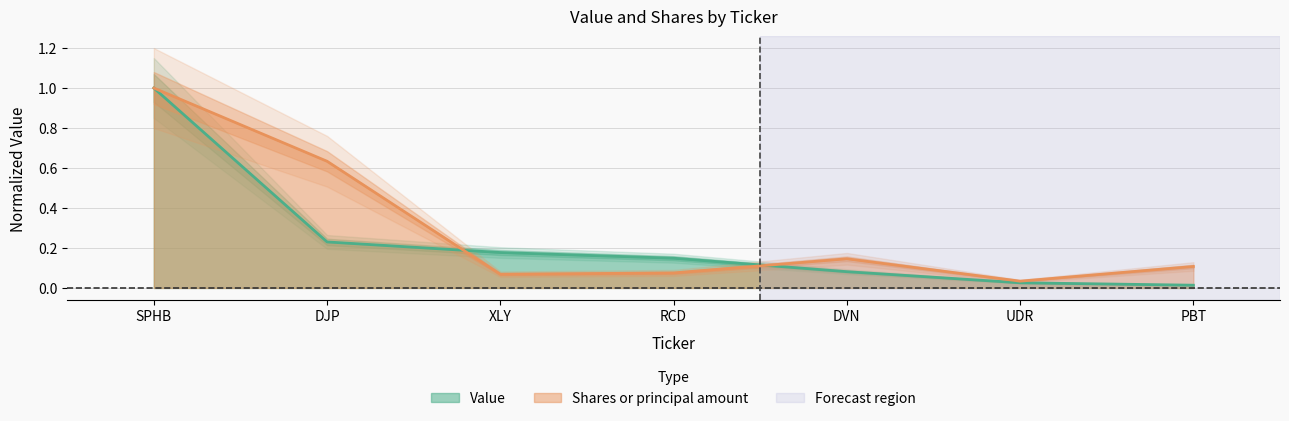

What is the highest value of the Shares or principal amount series?

1.0